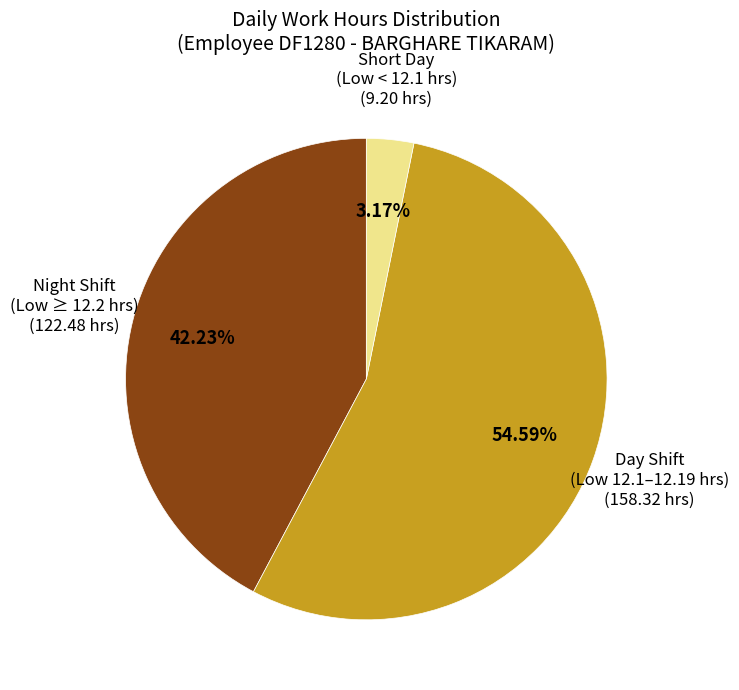

Is there any slice that represents more than half of the pie?

Yes